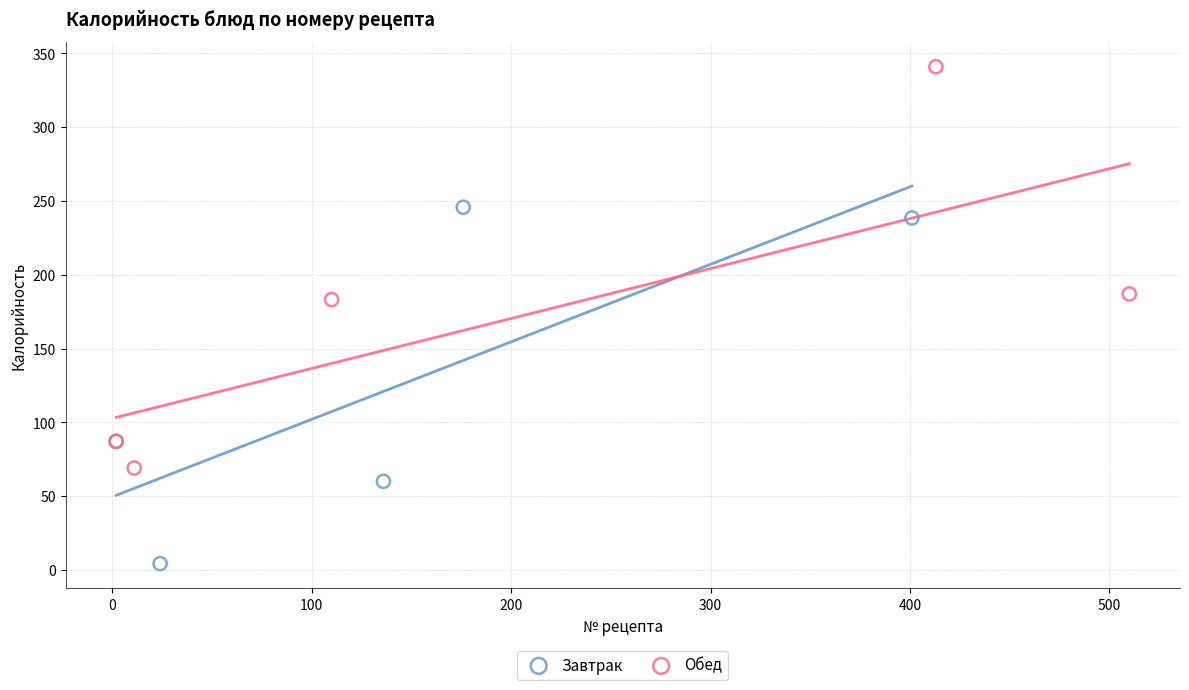

Which series reaches the minimum Y coordinate?

Завтрак